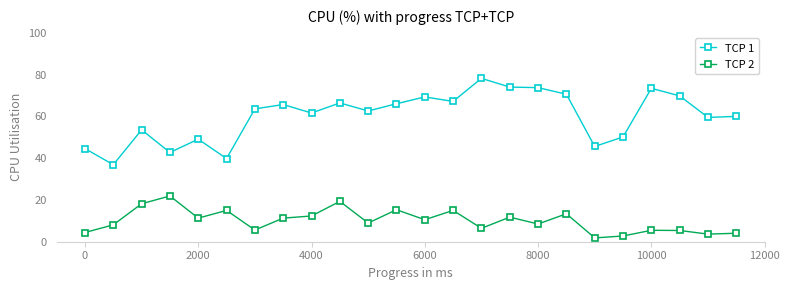

True or false: TCP 1 and TCP 2 intersect in this chart.

False